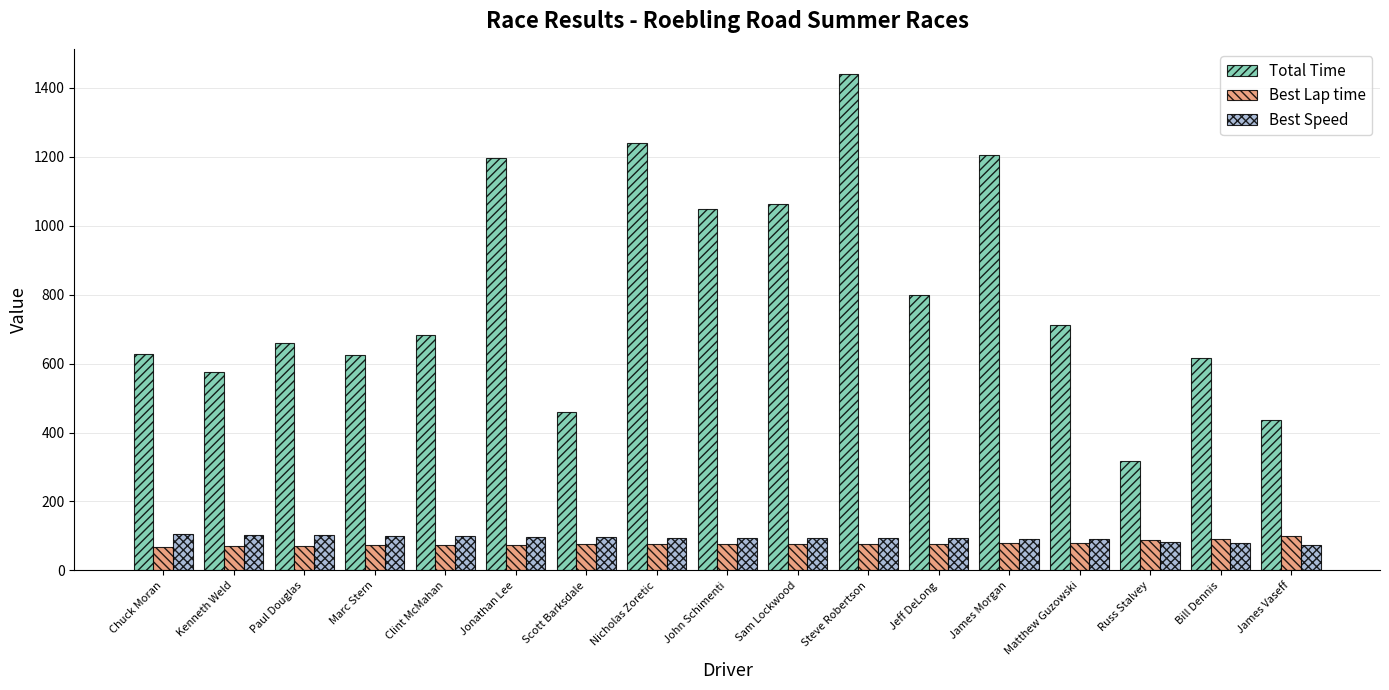

What position from the right is Bill Dennis?

2